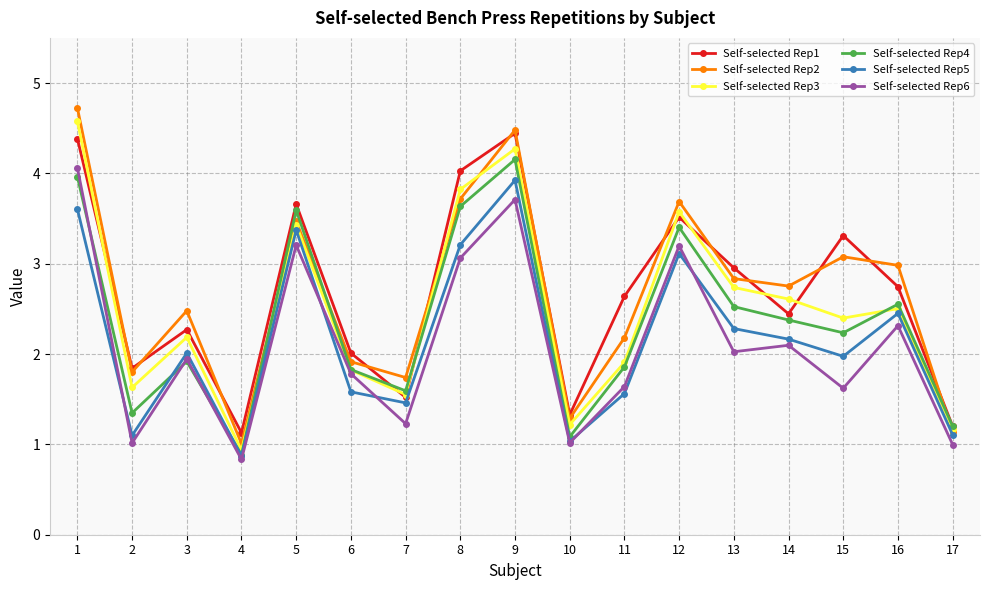

Which series changed the most between 5 and 13?

Self-selected Rep6